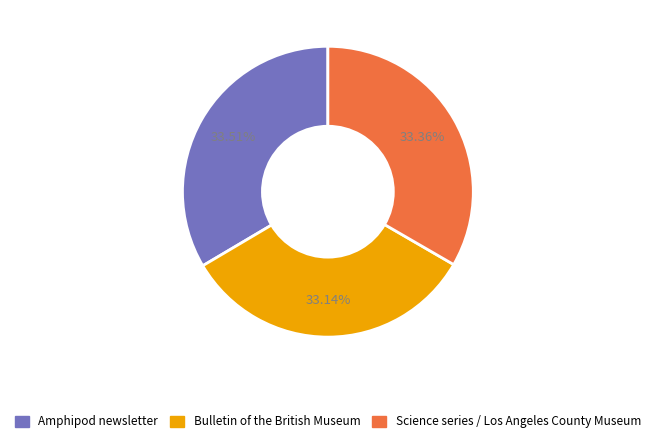

True or false: Science series / Los Angeles County Museum accounts for 33% of the total.

True